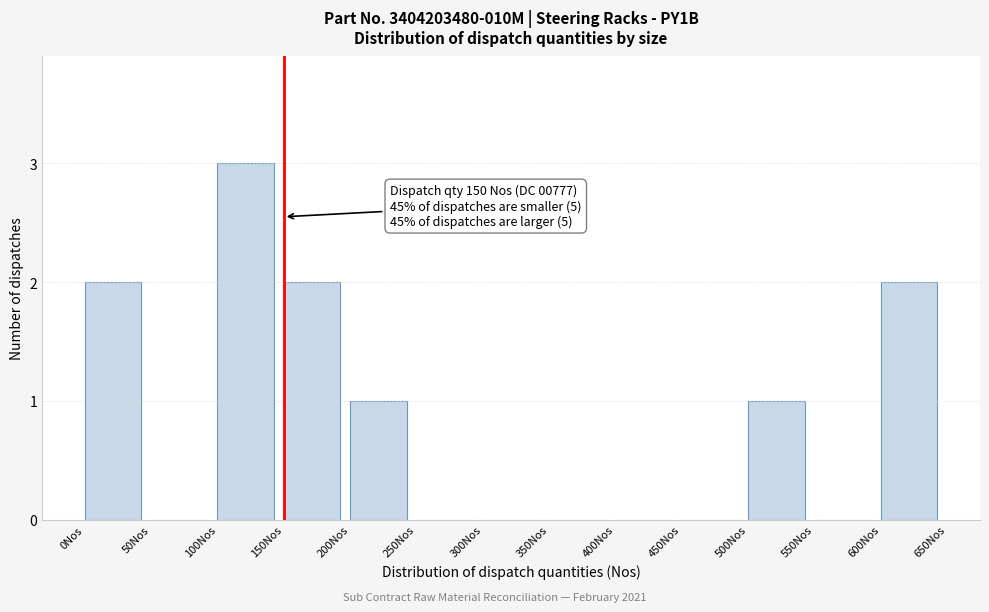

Over which range of the x-axis is the bar tallest?

100 to 150